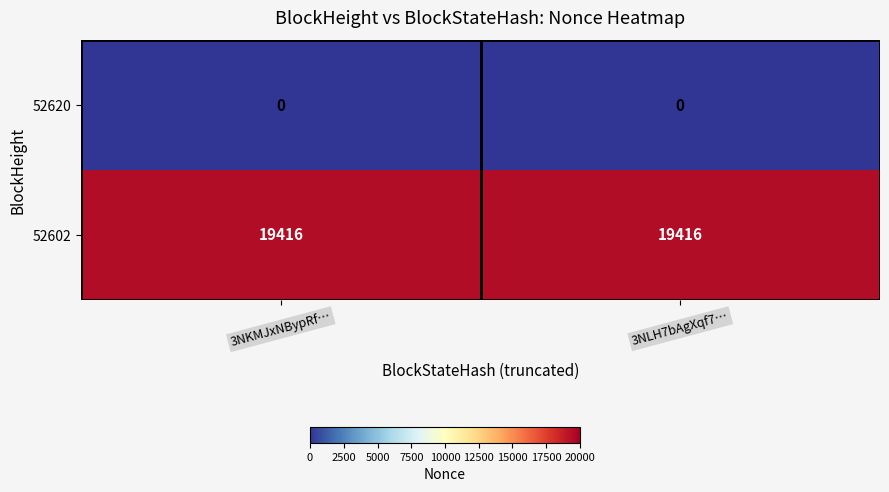

Rank the series at 3NLH7bAgXqf7… from highest to lowest value.

52602, 52620